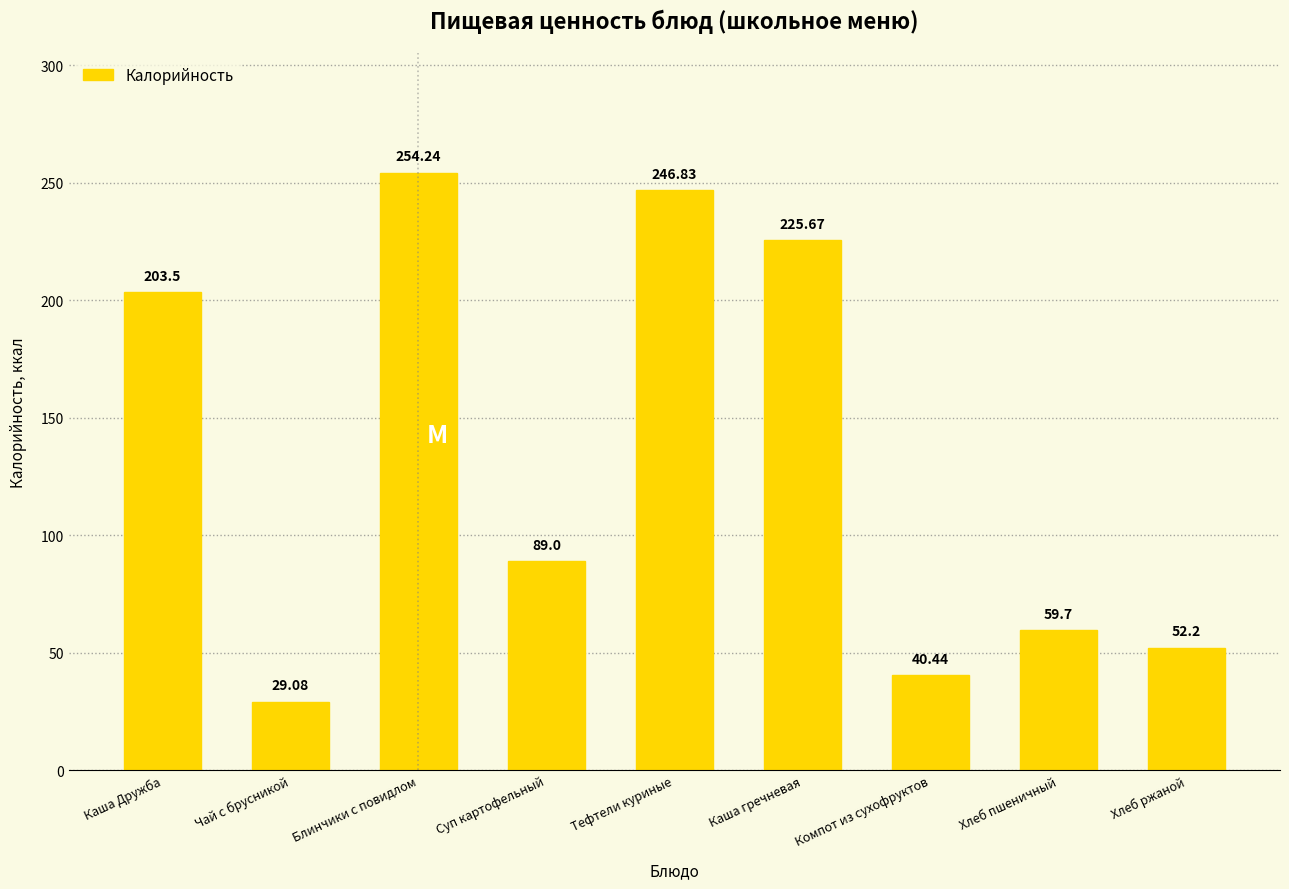

What value does the data have at Суп картофельный?

89.0